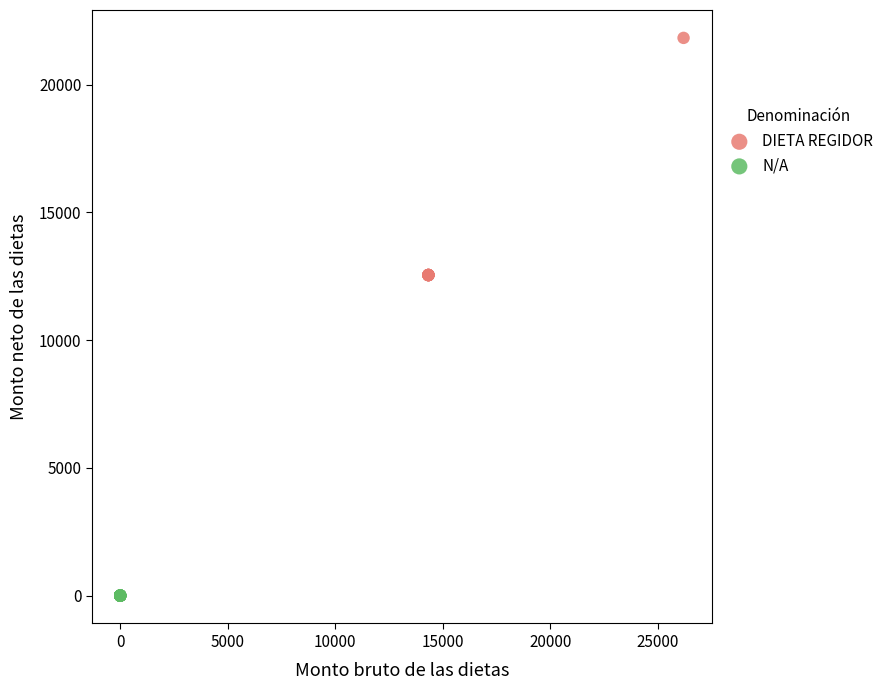

Which series reaches the maximum Y coordinate?

DIETA REGIDOR